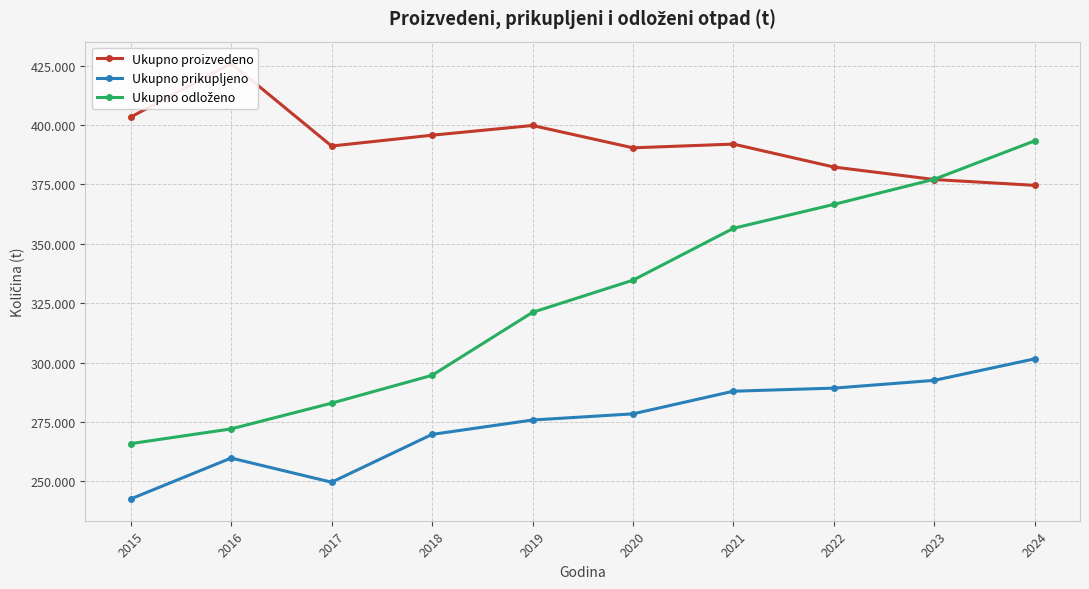

Reading right to left, list all the values displayed in this chart.

Ukupno proizvedeno: 2024=374631	2023=377084	2022=382341	2021=392000	2020=390426	2019=399826	2018=395737	2017=391186	2016=425962	2015=403352
Ukupno prikupljeno: 2024=301614	2023=292555	2022=289281	2021=287986	2020=278457	2019=275858	2018=269803	2017=249682	2016=259848	2015=242636
Ukupno odloženo: 2024=393383	2023=377204	2022=366609	2021=356548	2020=334713	2019=321178	2018=294666	2017=282956	2016=272121	2015=265913